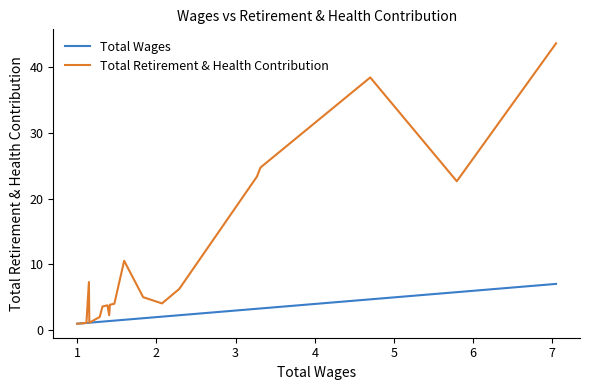

What is the smallest value displayed?

1.0